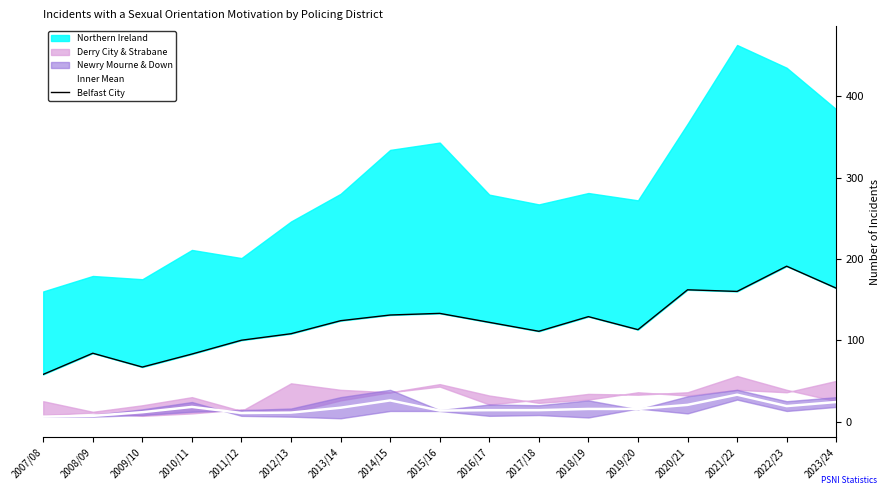

What is the difference between the maximum and minimum values in the Inner Mean series?

27.0